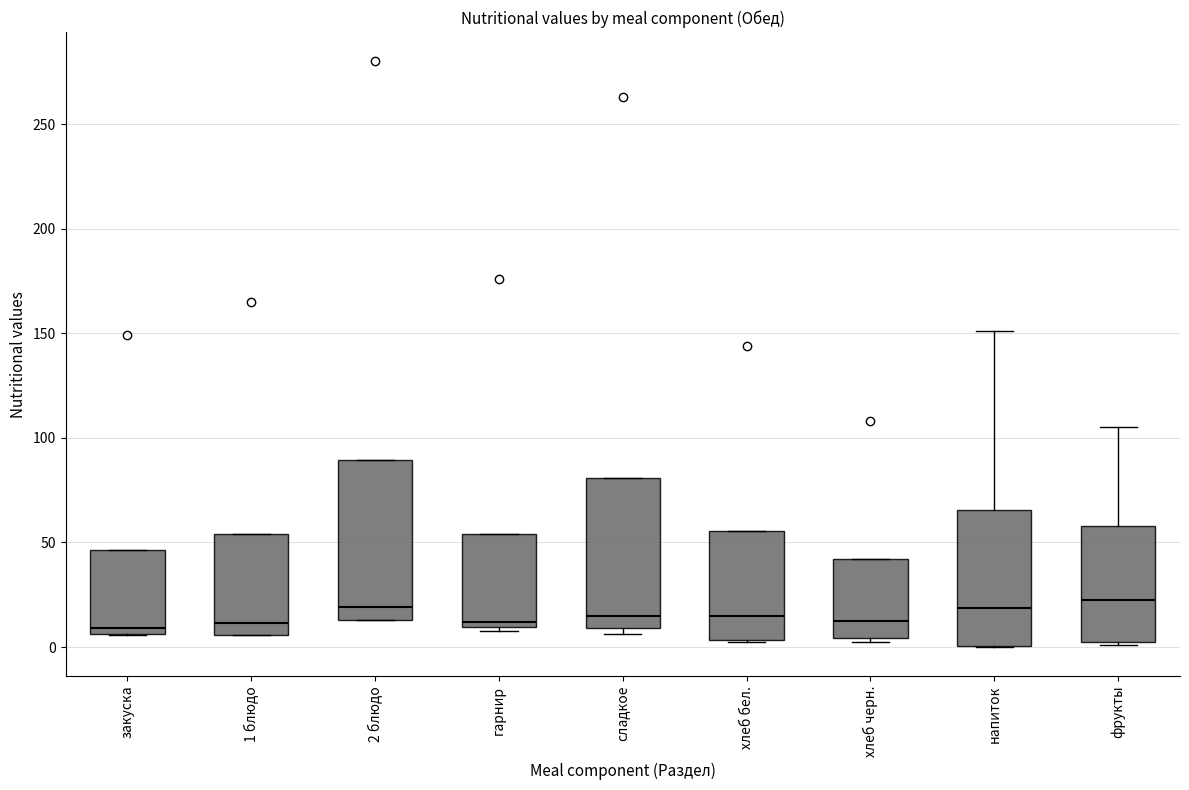

Where is the upper edge of the box for хлеб черн. on the y-axis? The values are not printed on the chart, so give them approximately, as read against the axis.

40